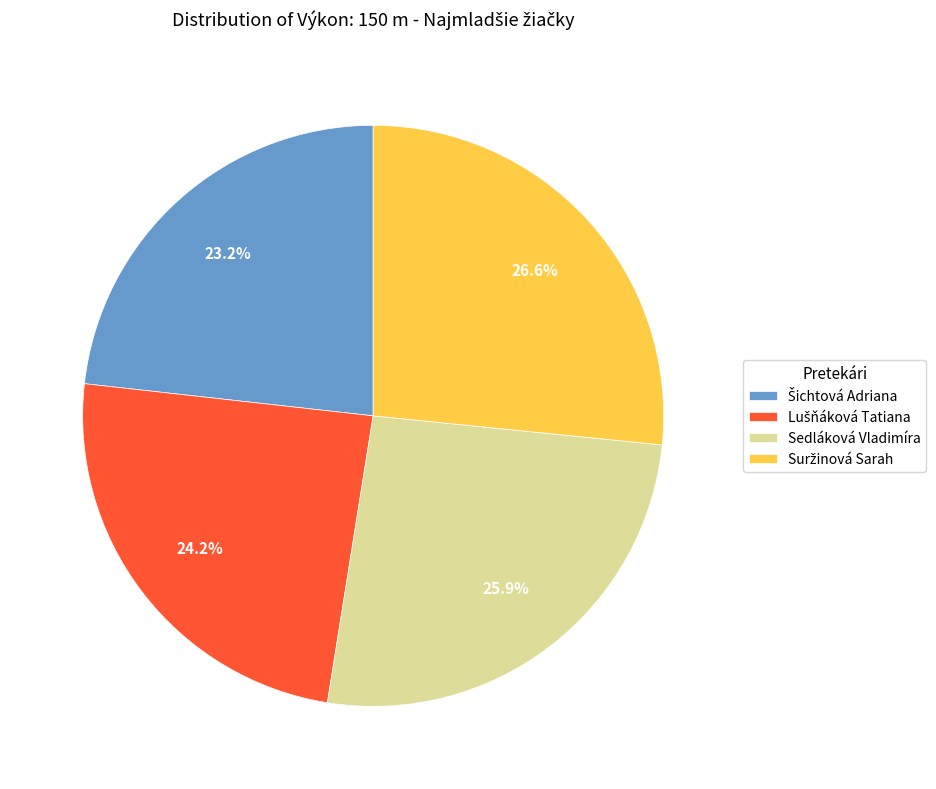

Is there a majority slice in this chart?

No